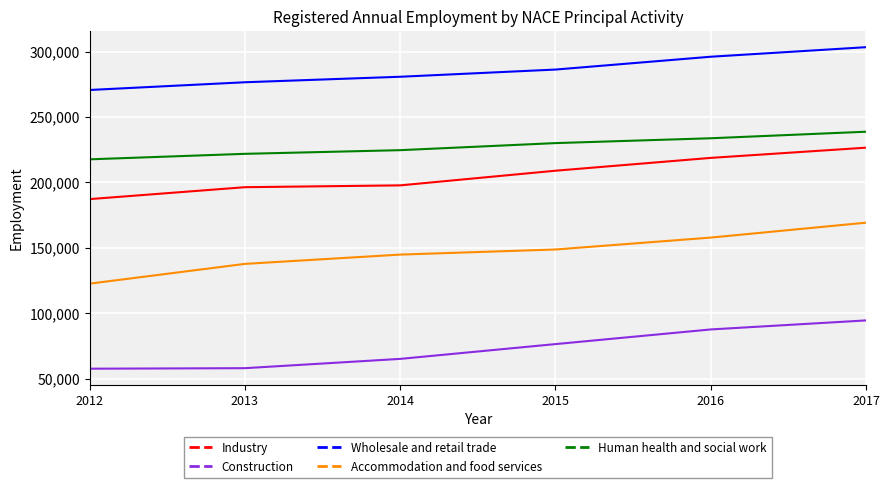

Which series has the widest spread of values?

Accommodation and food services